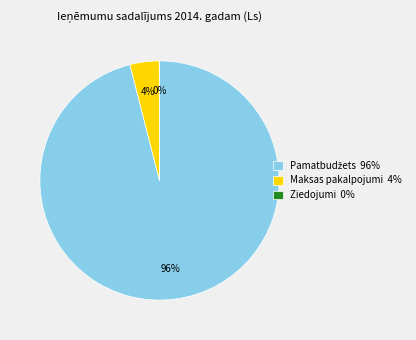

To the nearest percent, what is the average slice percentage?

33%